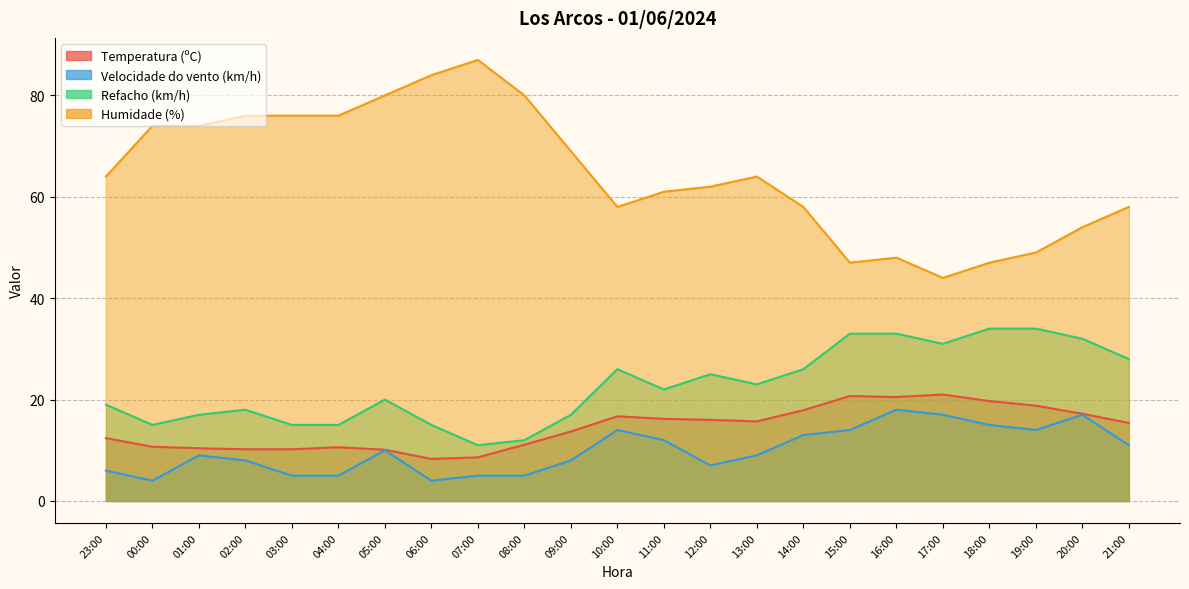

What is the lowest value of the Refacho (km/h) series?

11.0